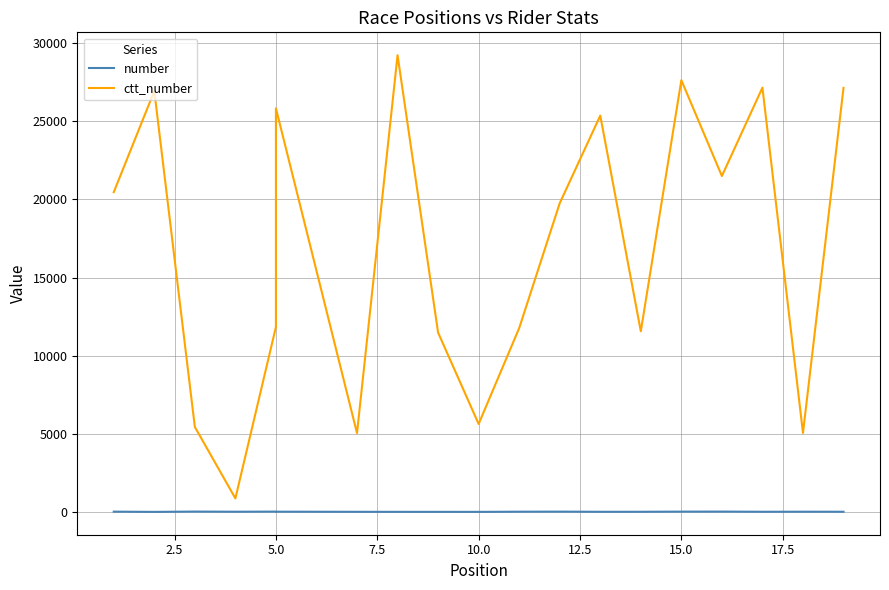

True or false: ctt_number and number cross at least once.

False